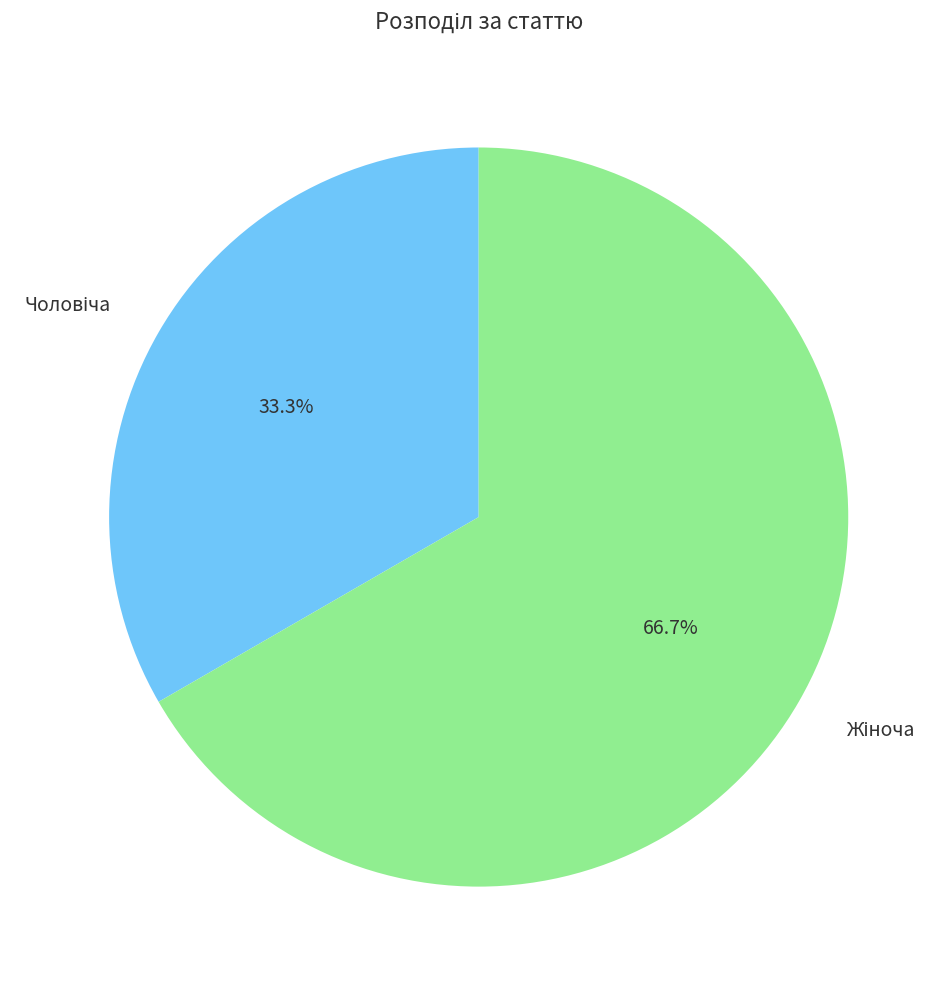

How many slices are in this pie chart?

2